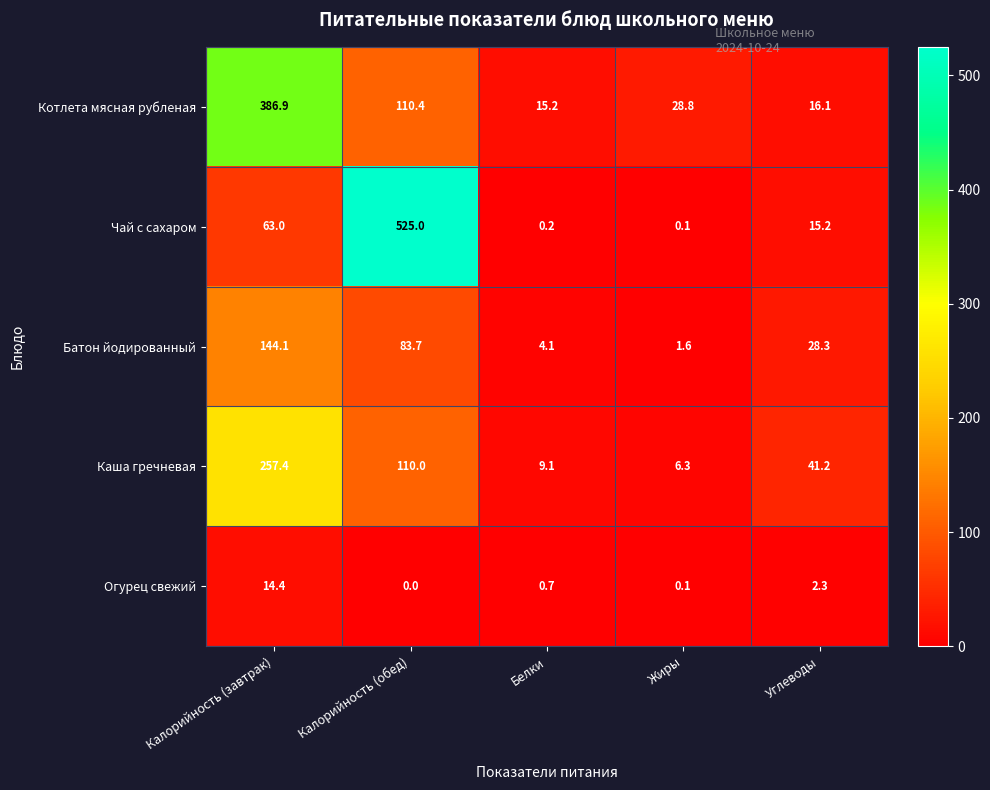

What is the difference between the Чай с сахаром values at Калорийность (завтрак) and Углеводы?

47.8